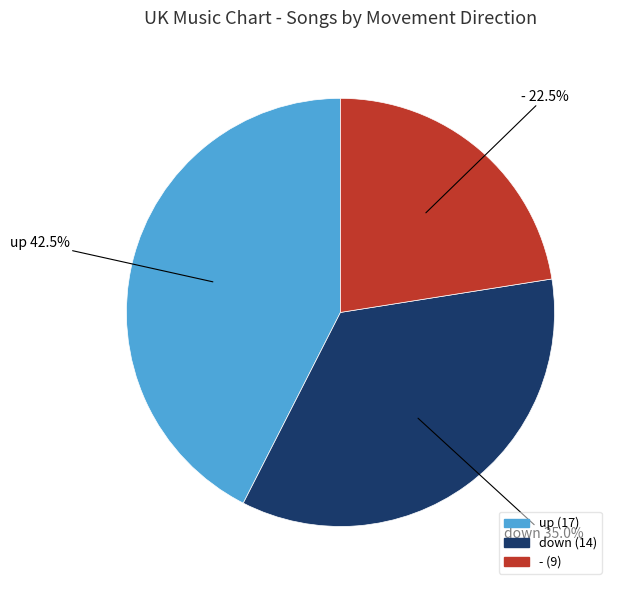

Rank the categories by value from highest to lowest.

up, down, -